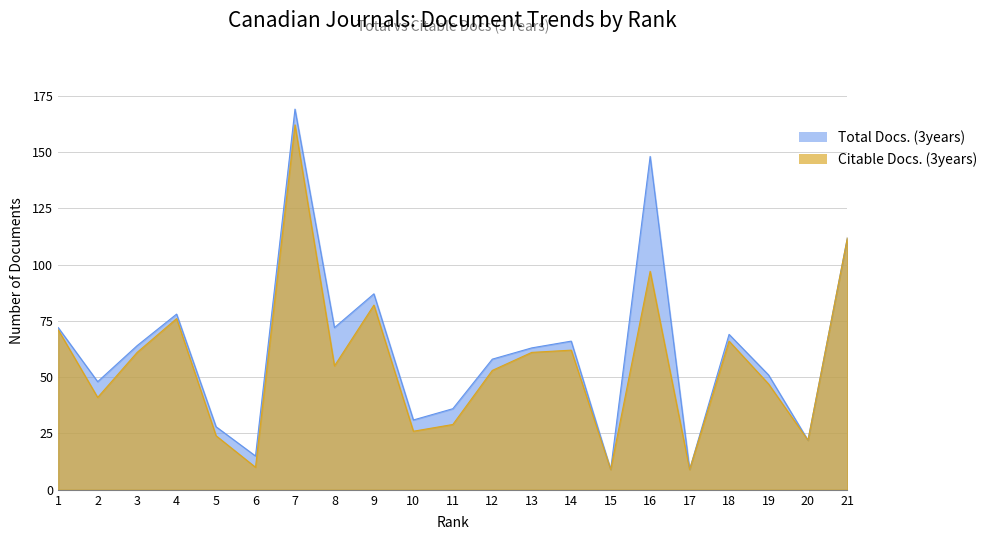

In Total Docs. (3years), how many points are lower than both neighbors (excluding endpoints)?

7